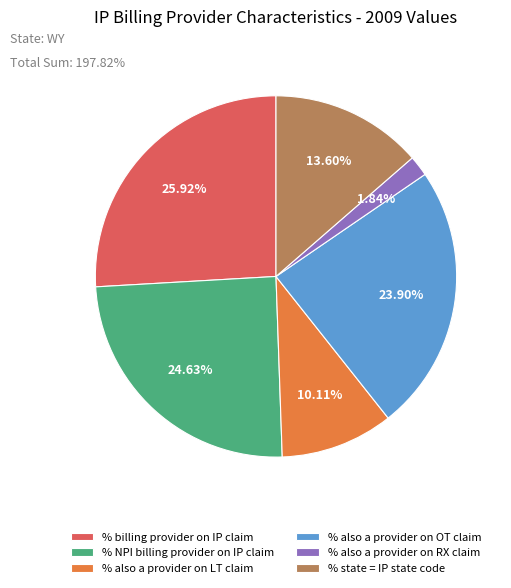

Which category has the smallest portion of the pie?

% also a provider on RX claim